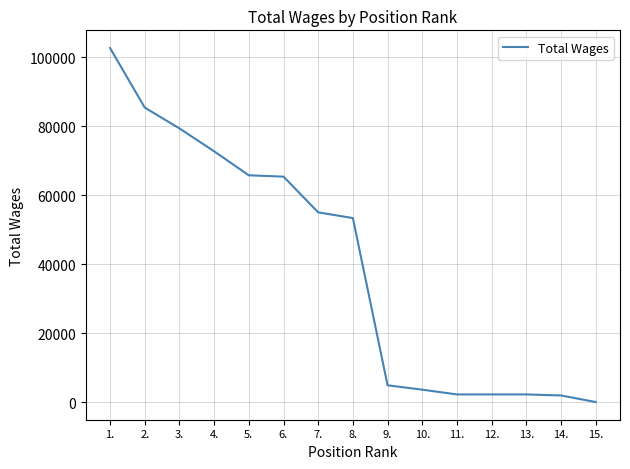

Is it true that the value at 5. is 113725?

False